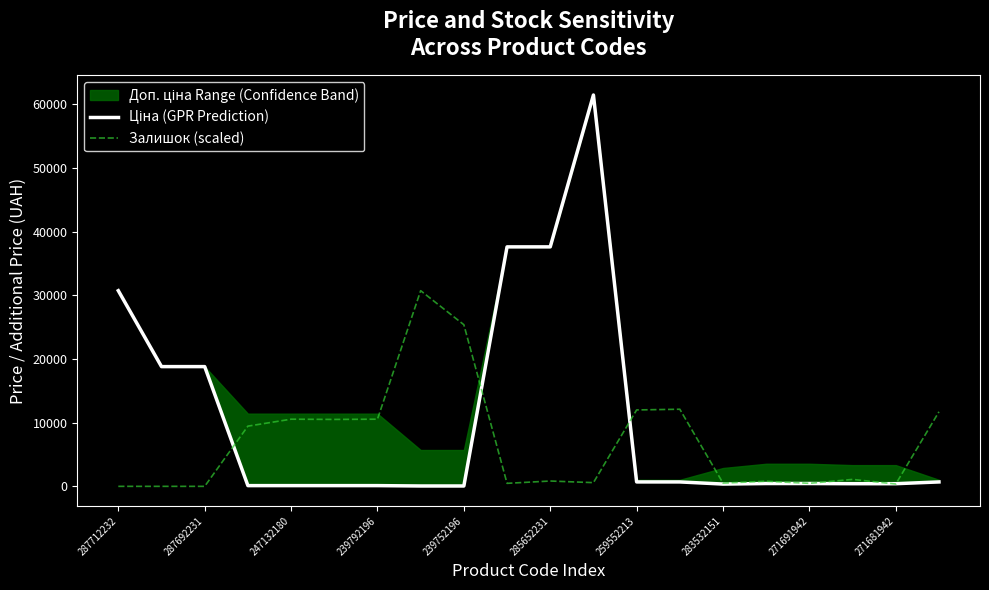

What is the highest value of the Залишок (scaled) series?

30717.1